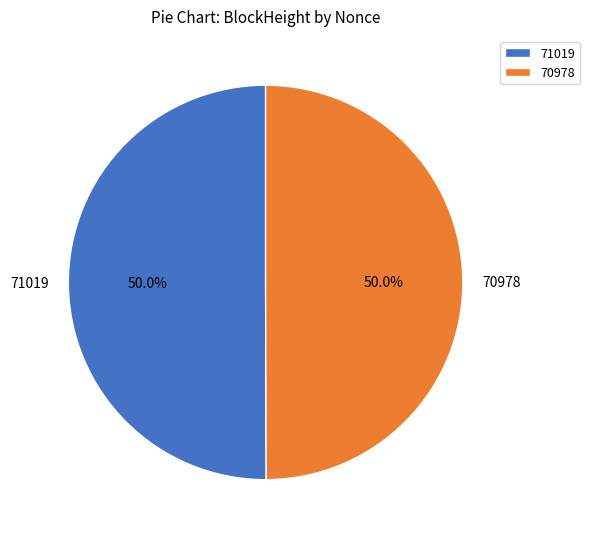

Combined, do 71019 and 70978 account for over 50%?

Yes